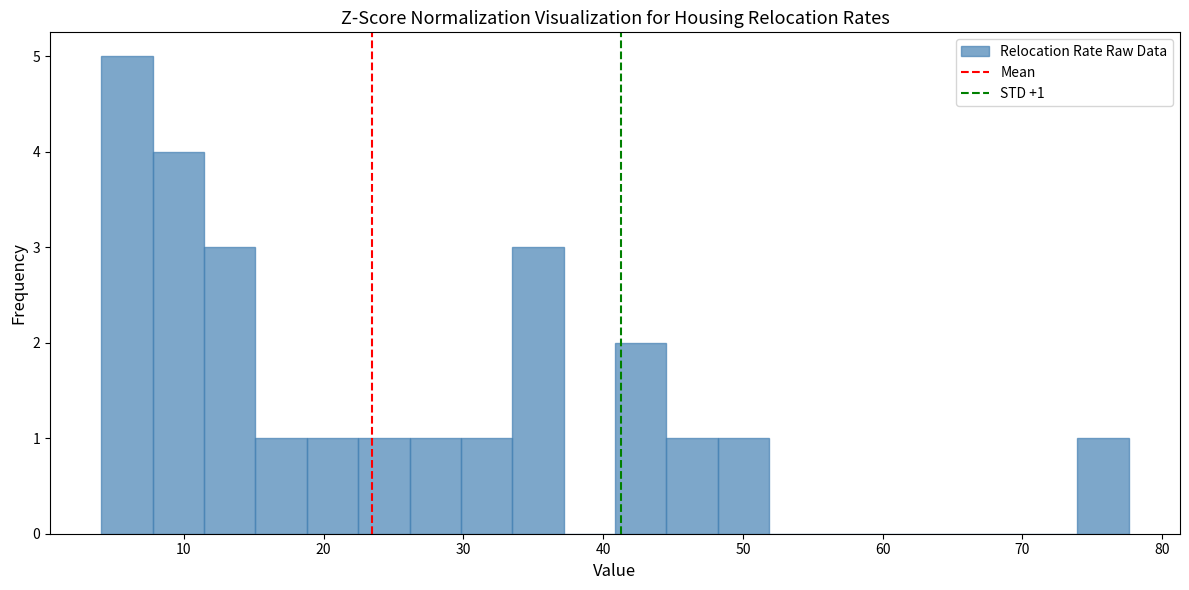

Read against the x-axis, roughly where is the centre of the tallest bar?

6